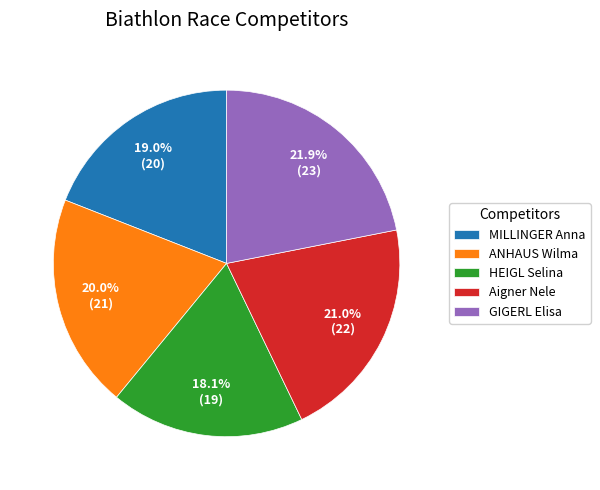

Which slice is the largest?

GIGERL Elisa